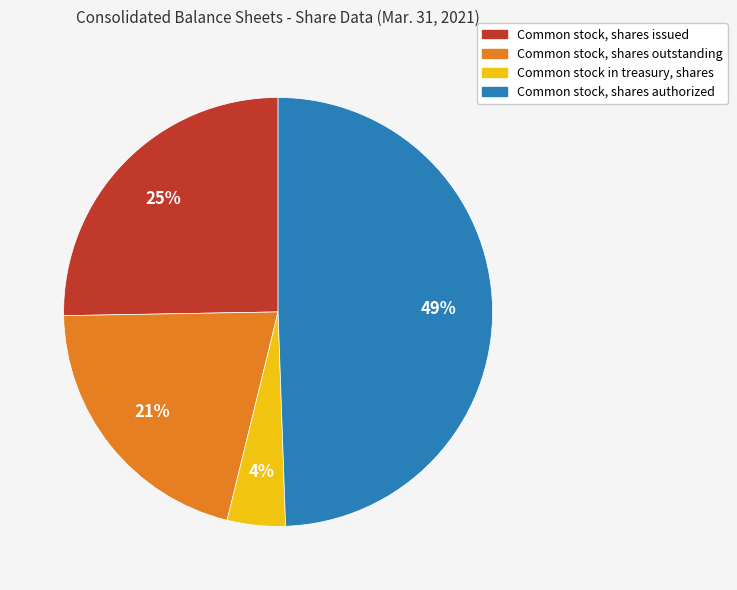

Combined, do Common stock, shares outstanding and Common stock, shares authorized account for over 50%?

Yes